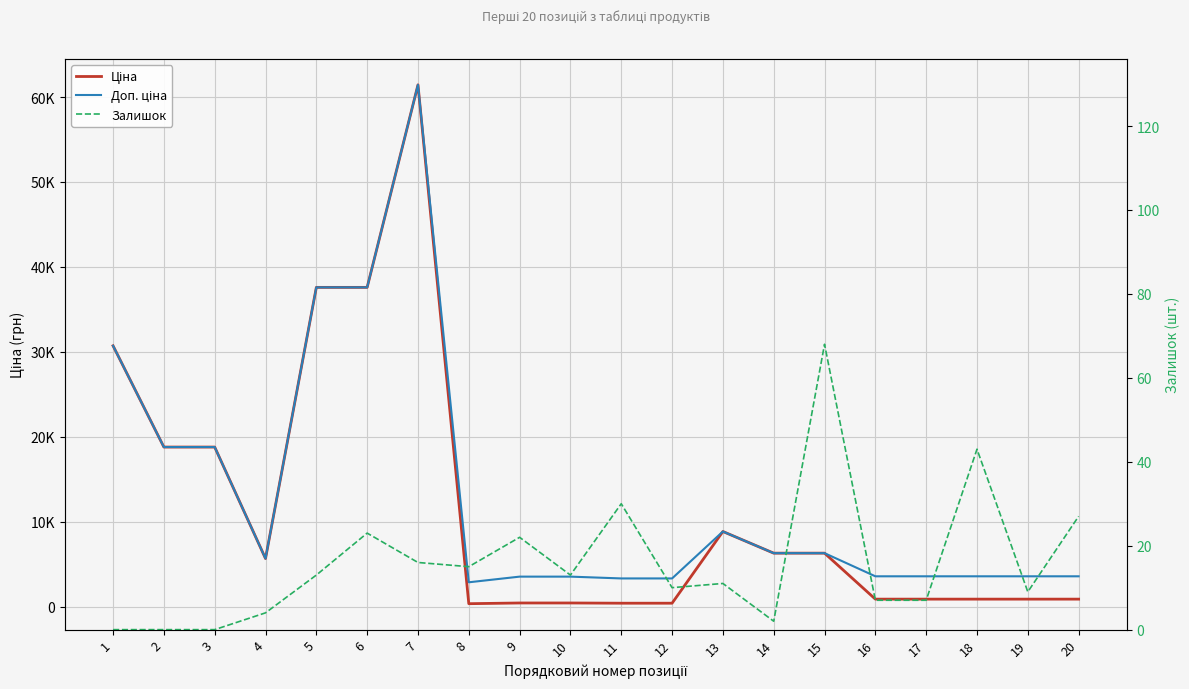

What is the maximum value shown in the chart?

61434.3